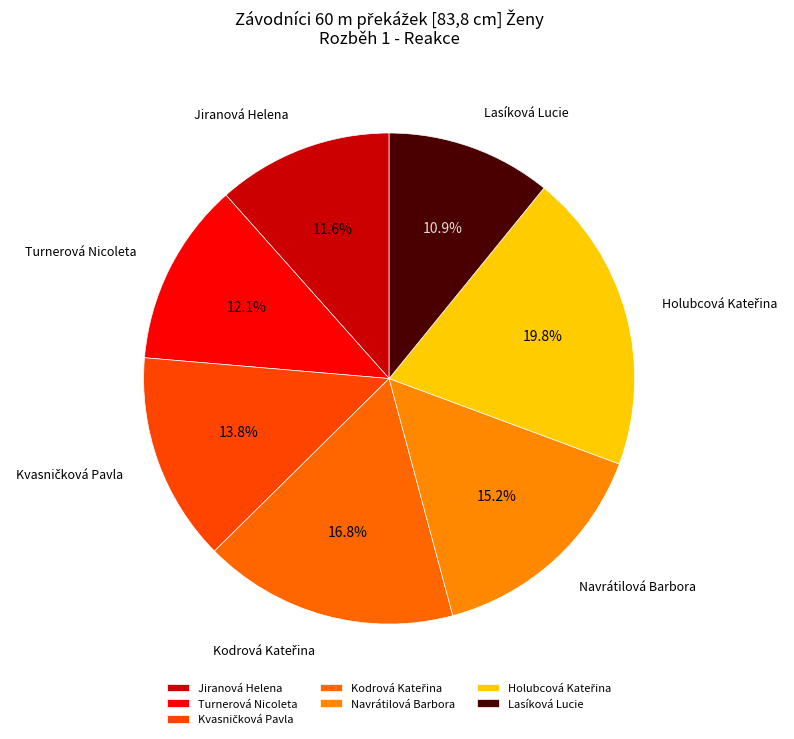

What is the smallest slice in the pie chart?

Lasíková Lucie